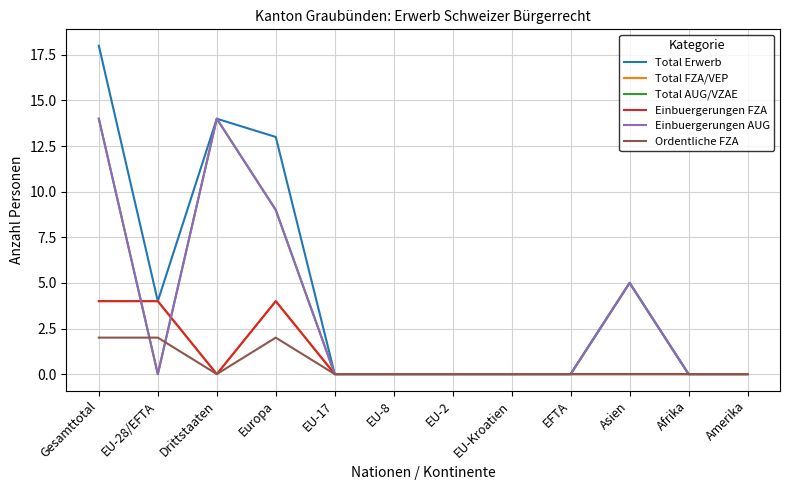

Does the chart have visible grid lines?

Yes